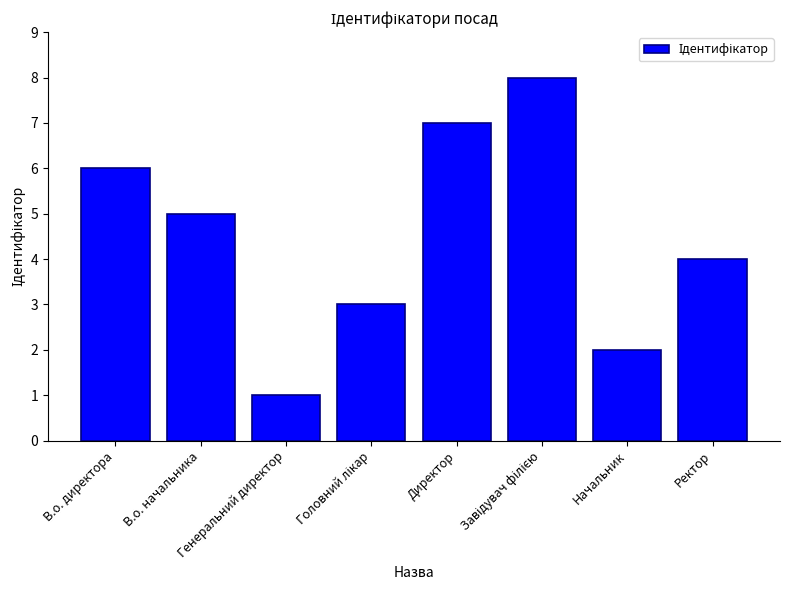

What is the difference between the second highest and minimum values?

6